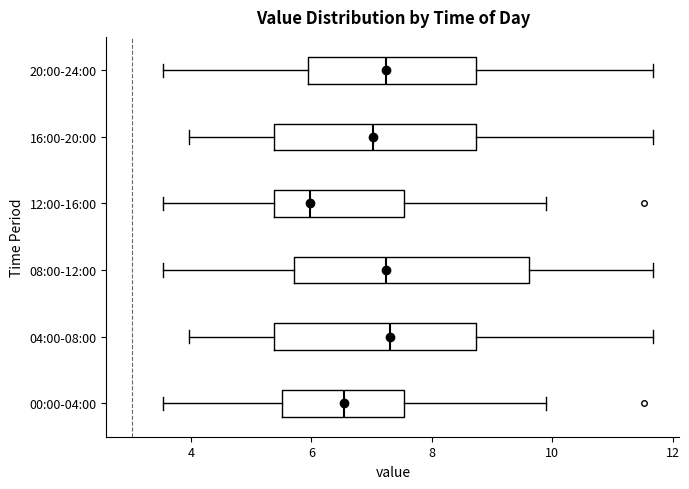

Reading bottom to top, transcribe this box plot: for each box, give where its median line is, the range the box spans, and where its two whiskers end, as read against the x-axis. The values are not printed on the chart, so give them approximately, as read against the axis.

00:00-04:00: median 6.6, box 5.6 to 7.6, whiskers 3.6 to 10.0
04:00-08:00: median 7.4, box 5.4 to 8.8, whiskers 4.0 to 11.6
08:00-12:00: median 7.2, box 5.8 to 9.6, whiskers 3.6 to 11.6
12:00-16:00: median 6.0, box 5.4 to 7.6, whiskers 3.6 to 10.0
16:00-20:00: median 7.0, box 5.4 to 8.8, whiskers 4.0 to 11.6
20:00-24:00: median 7.2, box 6.0 to 8.8, whiskers 3.6 to 11.6